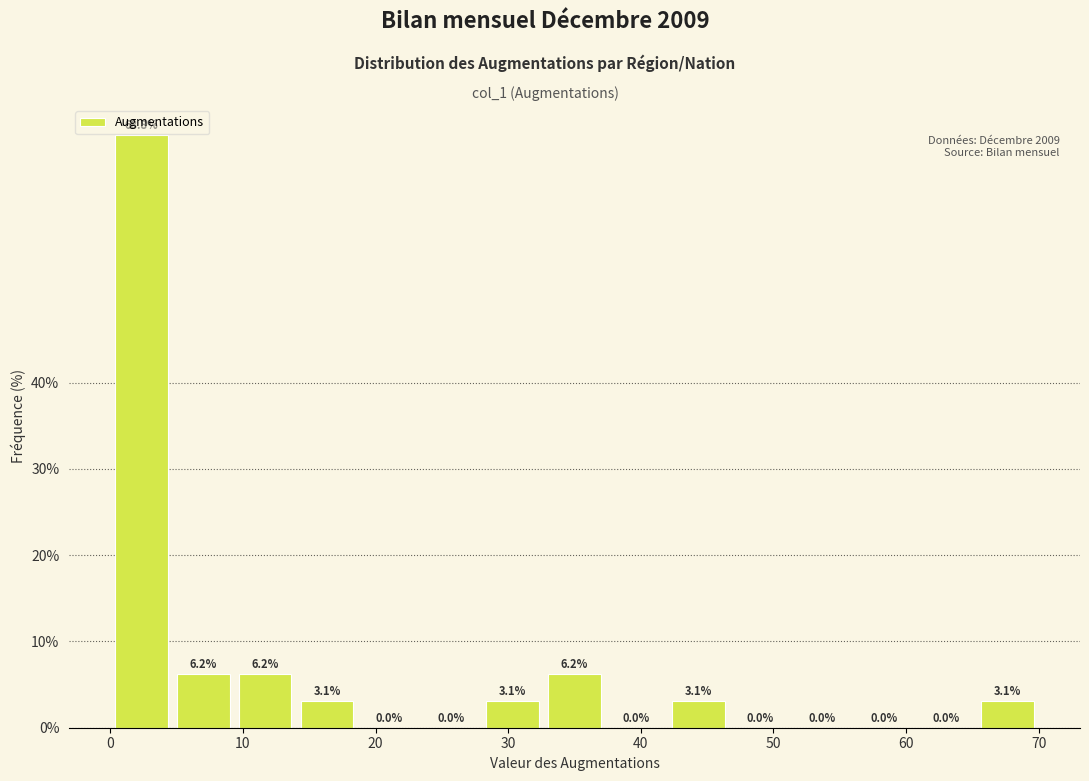

Reading left to right, list every bar in this chart as the range it spans on the x-axis followed by its height. The bar edges are not printed on the chart, so give them approximately, as read against the axis.

0 to 5: 68.8
5 to 9: 6.2
9 to 14: 6.2
14 to 19: 3.1
19 to 23: 0.0
23 to 28: 0.0
28 to 33: 3.1
33 to 37: 6.2
37 to 42: 0.0
42 to 47: 3.1
47 to 51: 0.0
51 to 56: 0.0
56 to 61: 0.0
61 to 65: 0.0
65 to 70: 3.1